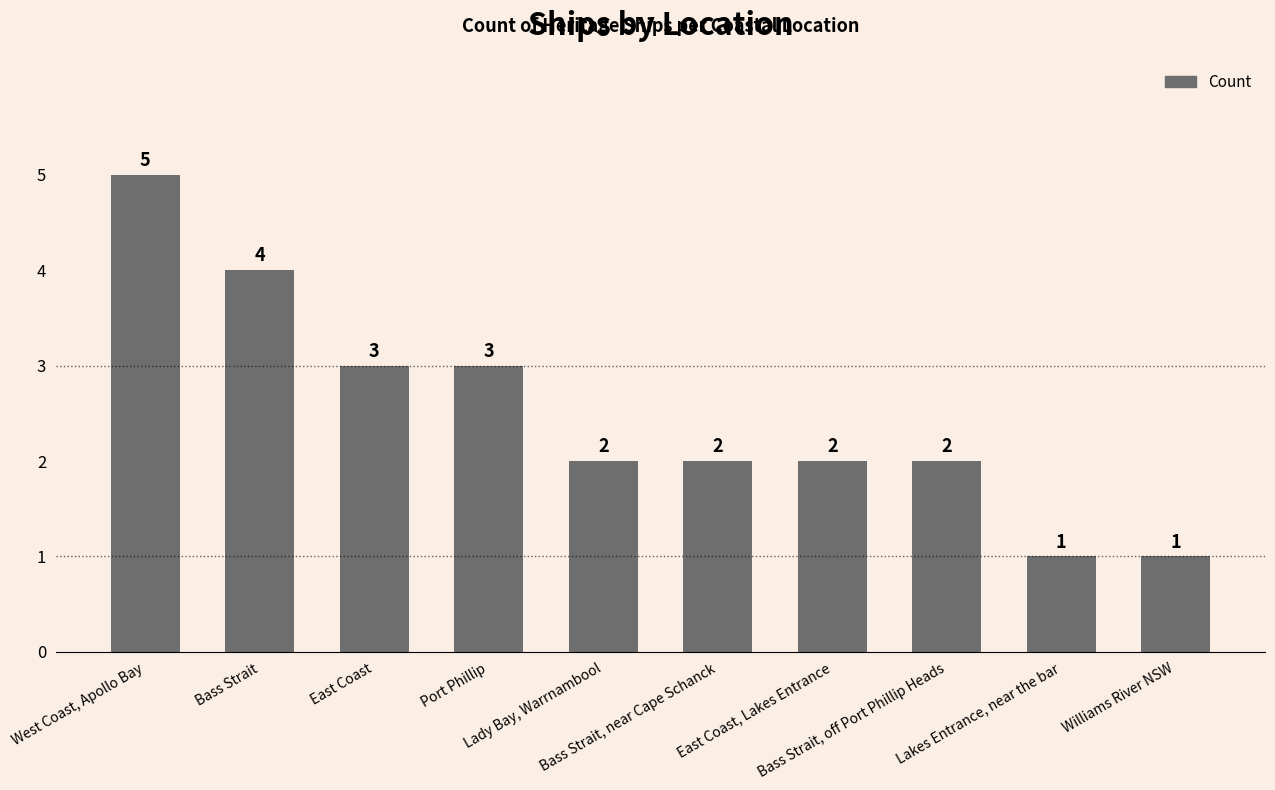

What is the maximum value shown in the chart?

5